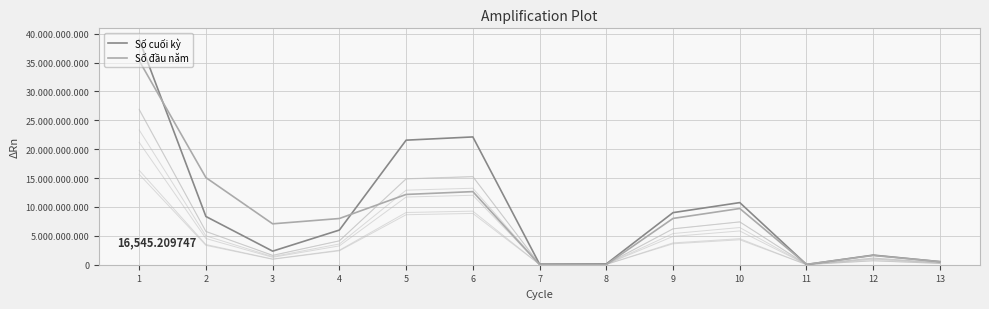

Does the chart display data point markers on the line(s)?

No